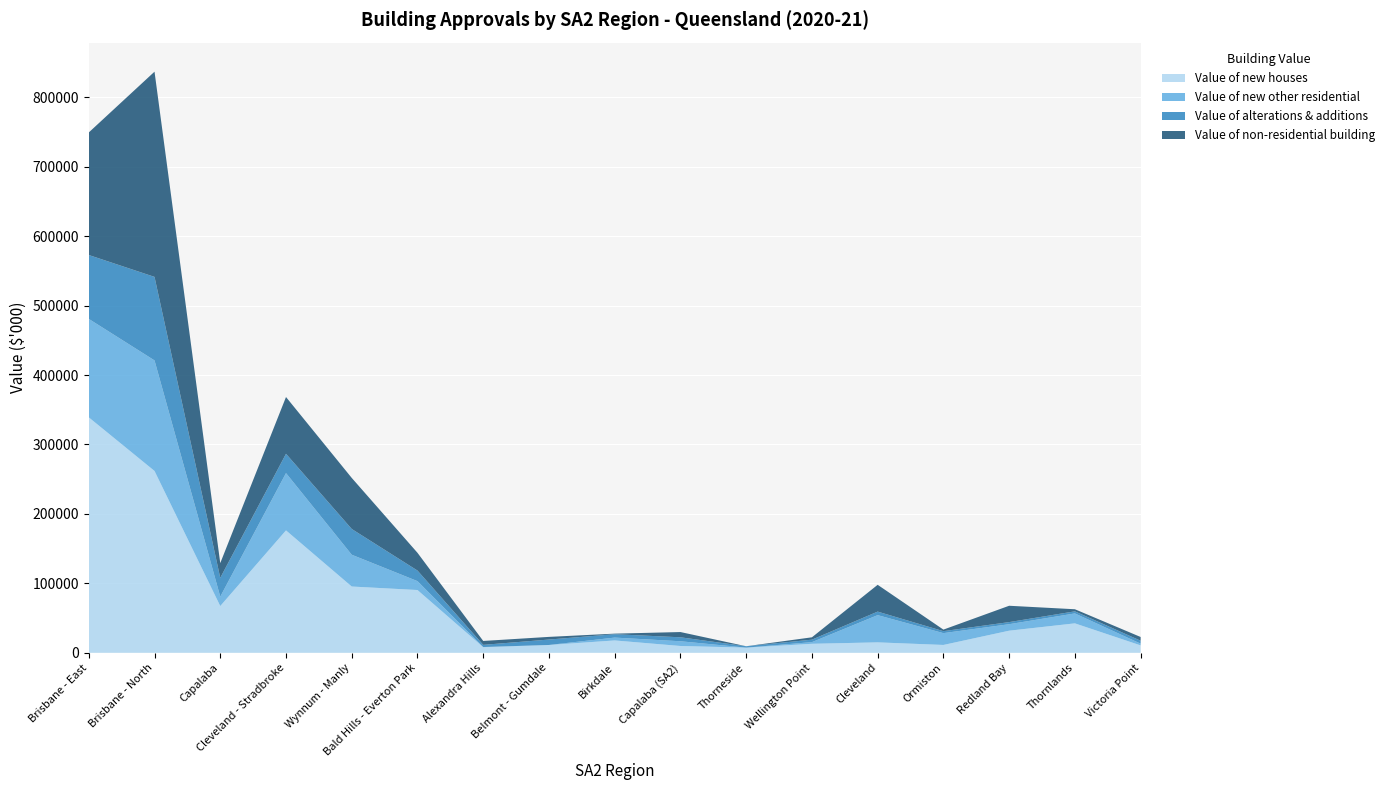

At which category is the sum across all series the highest?

Brisbane - North